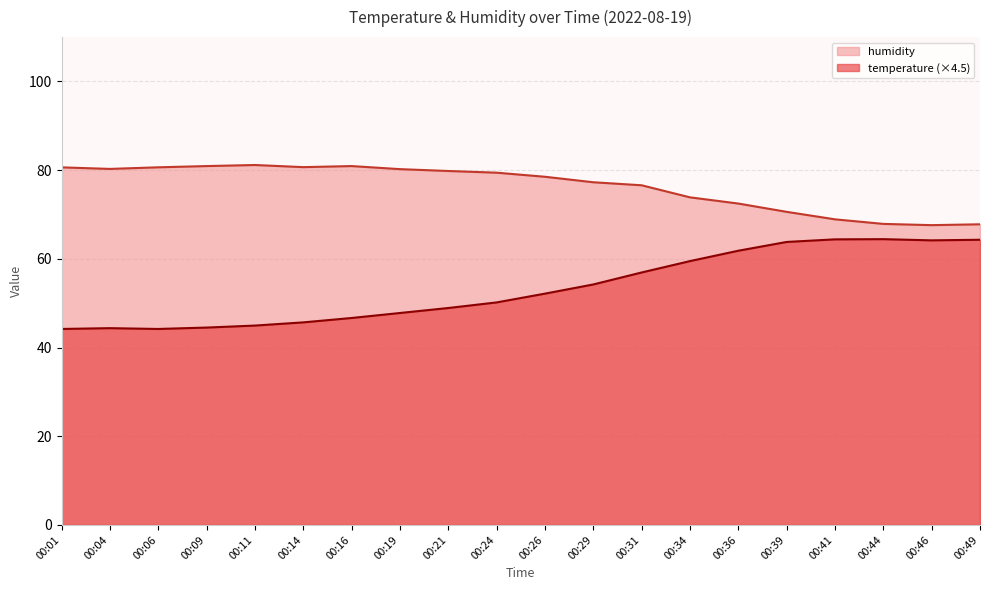

What is the spread (max minus min) of values at 00:36?

10.6